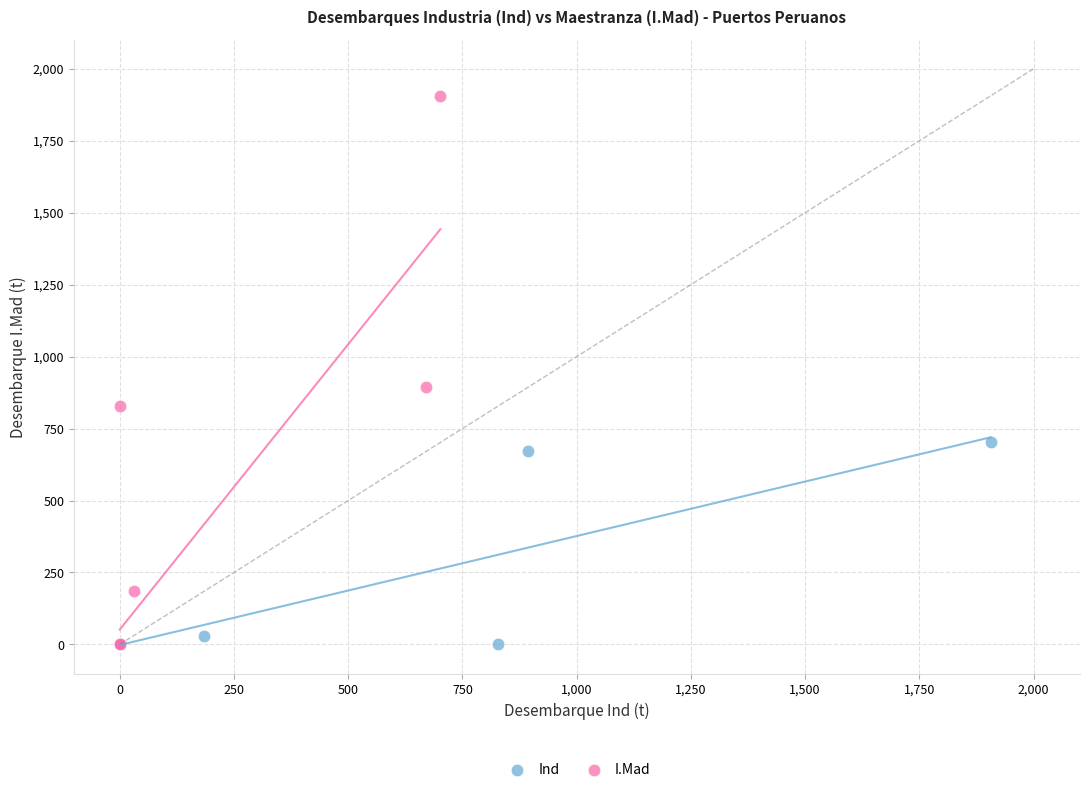

Which series contains the highest Y value?

I.Mad